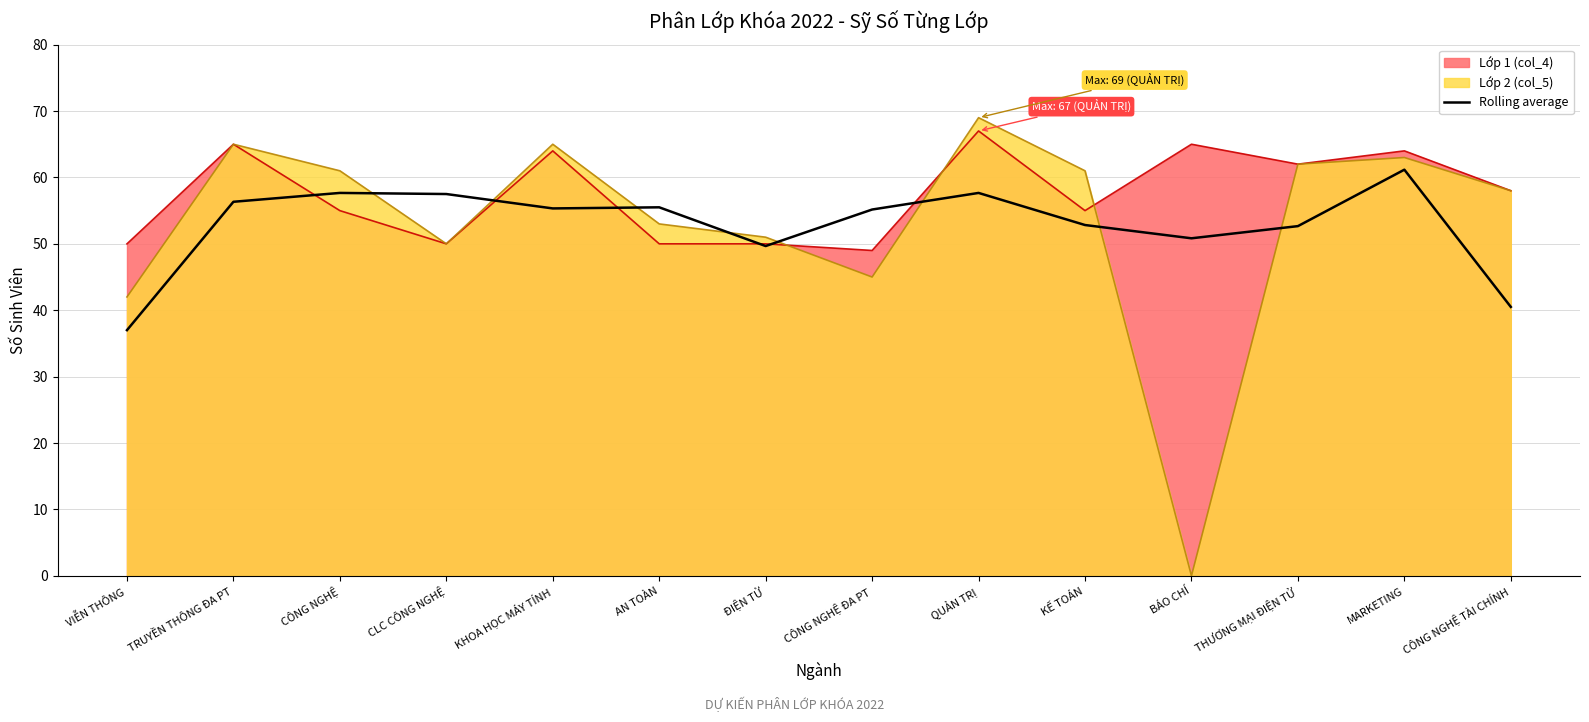

Which category has the lowest value across all series?

BÁO CHÍ